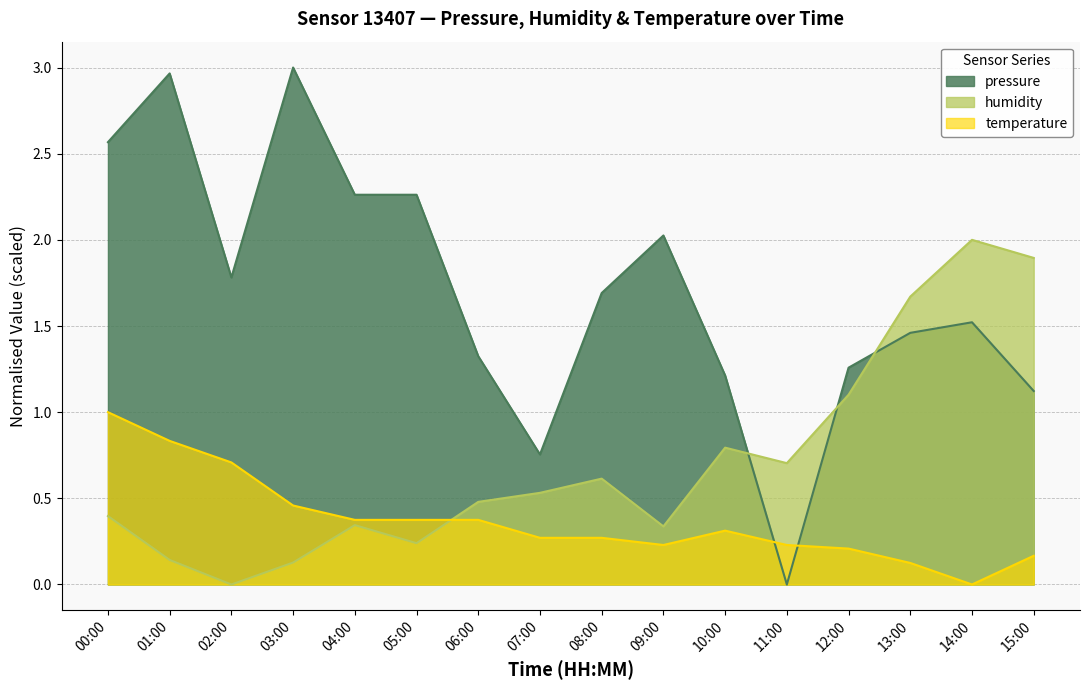

At which category does pressure reach its first local peak?

01:00